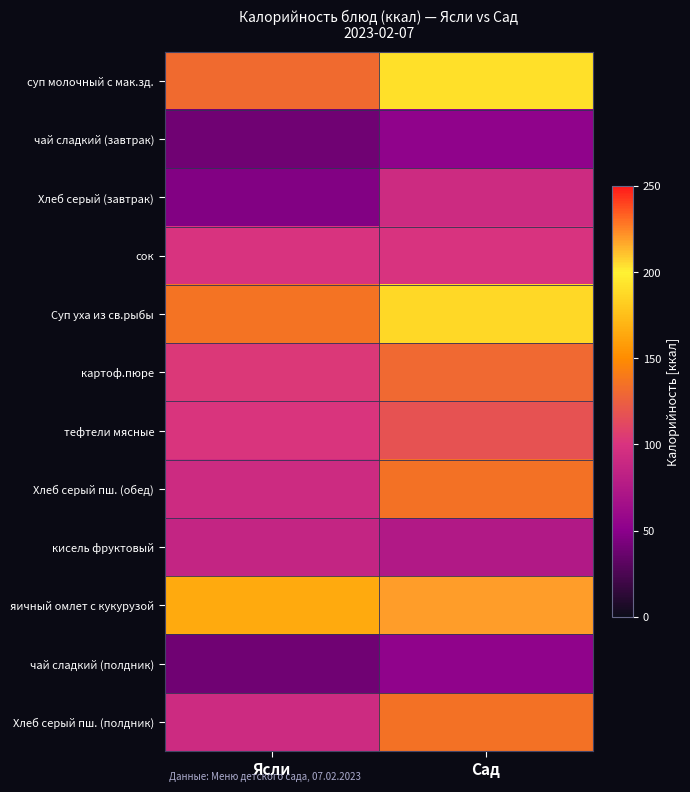

Which series has the largest total across all categories?

яичный омлет с кукурузой